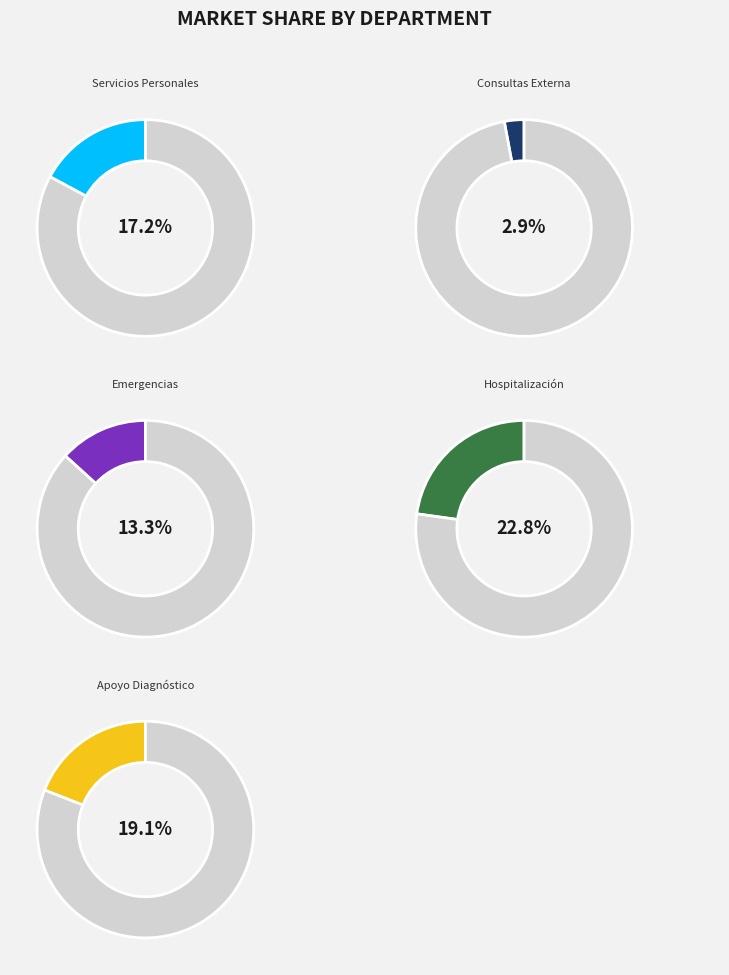

Which category has the biggest portion of the pie?

Hospitalización